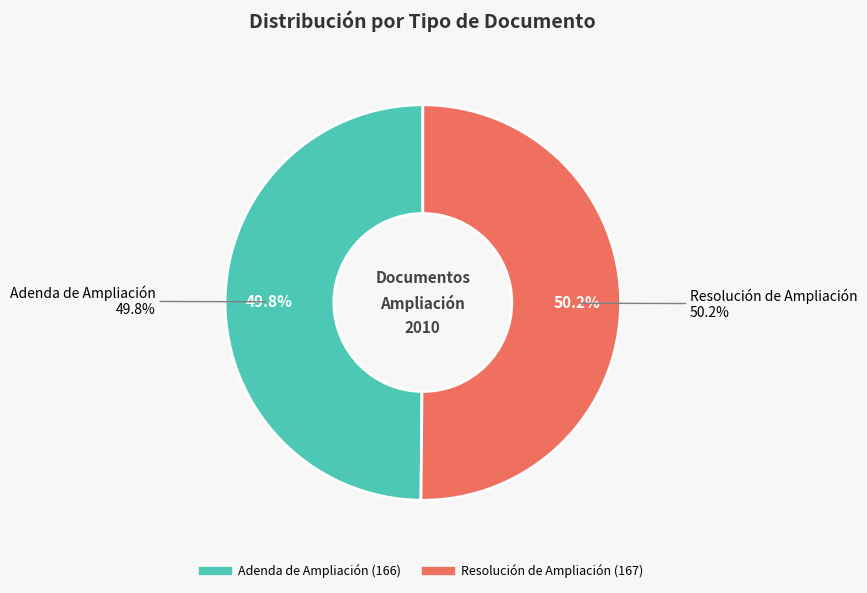

What is the smallest slice in the pie chart?

Adenda de Ampliación